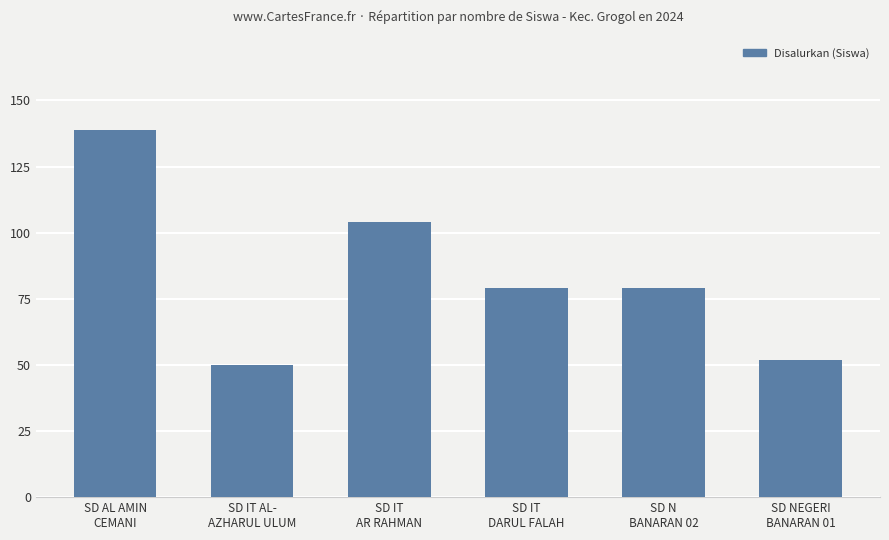

The value at SD IT
AR RAHMAN is 104. True or false?

True